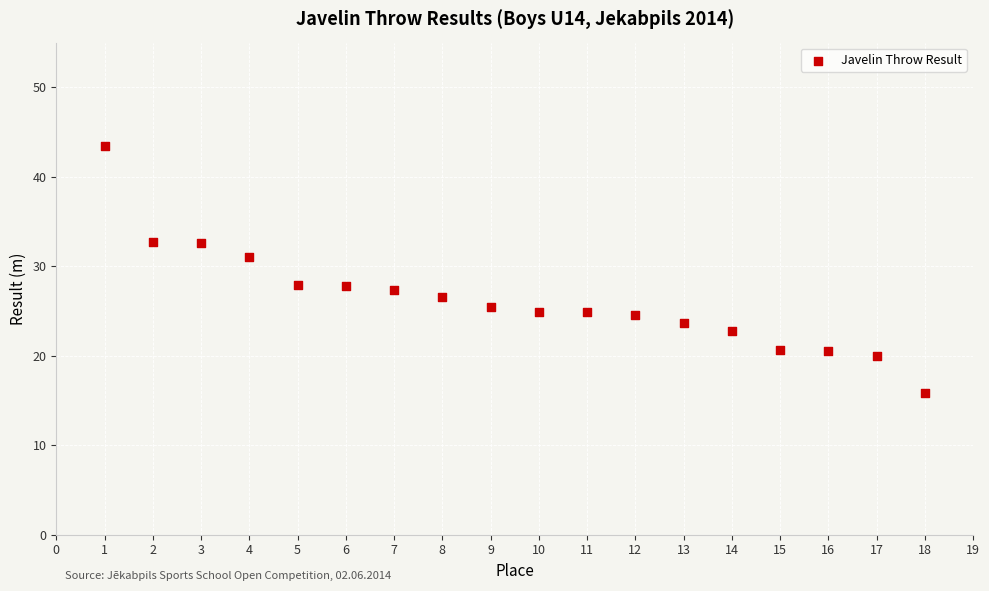

What is the range of Y values (max minus min)?

27.7